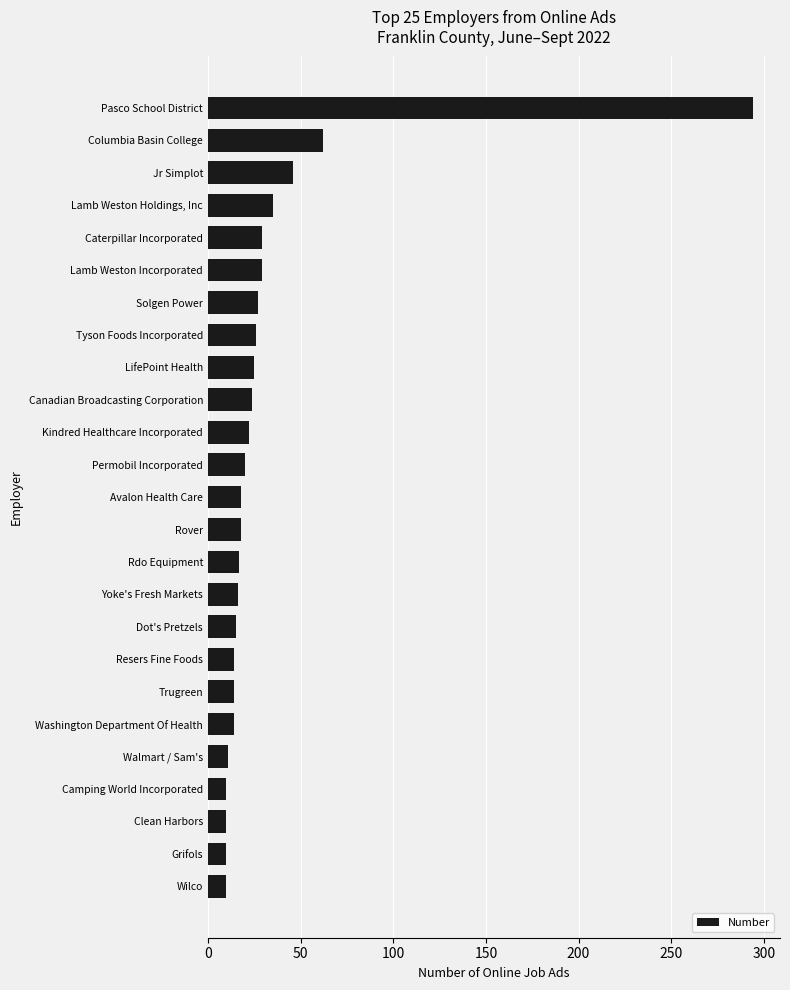

What is the maximum value shown in the chart?

294